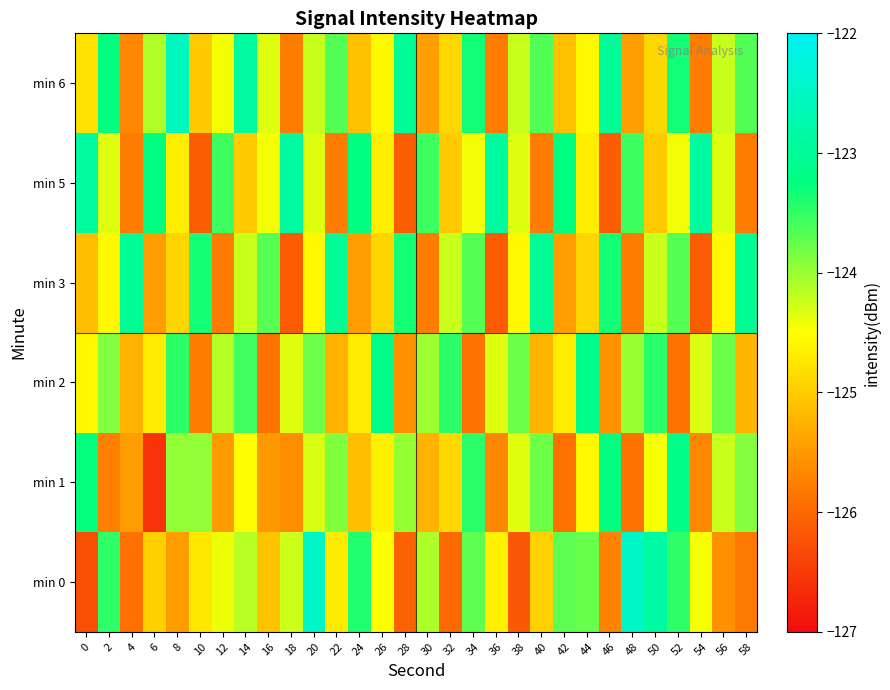

Reading left to right, what are all the values shown in this chart?

min 0: 0=-126.3	2=-123.5	4=-125.9	6=-125.0	8=-125.5	10=-124.7	12=-124.4	14=-124.1	16=-125.1	18=-124.2	20=-122.5	22=-124.7	24=-123.4	26=-124.5	28=-126.1	30=-124.1	32=-126.0	34=-123.7	36=-124.6	38=-126.2	40=-124.9	42=-123.7	44=-123.7	46=-125.7	48=-122.5	50=-122.9	52=-123.5	54=-124.5	56=-125.6	58=-125.8
min 1: 0=-123.3	2=-125.7	4=-125.4	6=-126.6	8=-124.0	10=-124.0	12=-125.5	14=-124.5	16=-125.5	18=-125.6	20=-124.3	22=-123.9	24=-125.1	26=-124.7	28=-124.0	30=-125.2	32=-124.9	34=-123.5	36=-125.7	38=-124.3	40=-123.8	42=-125.9	44=-124.6	46=-123.2	48=-125.9	50=-124.5	52=-123.1	54=-125.7	56=-124.2	58=-123.9
min 2: 0=-124.6	2=-123.9	4=-125.2	6=-124.7	8=-123.5	10=-125.8	12=-124.1	14=-123.6	16=-125.9	18=-124.3	20=-123.8	22=-125.2	24=-124.7	26=-123.1	28=-125.6	30=-124.0	32=-123.5	34=-125.9	36=-124.3	38=-123.8	40=-125.2	42=-124.7	44=-123.1	46=-125.6	48=-124.0	50=-123.4	52=-125.9	54=-124.3	56=-123.8	58=-125.2
min 3: 0=-125.1	2=-124.6	4=-123.0	6=-125.5	8=-124.9	10=-123.3	12=-125.8	14=-124.2	16=-123.7	18=-126.1	20=-124.6	22=-123.0	24=-125.5	26=-124.9	28=-123.3	30=-125.8	32=-124.2	34=-123.7	36=-126.1	38=-124.6	40=-123.0	42=-125.5	44=-124.9	46=-123.3	48=-125.8	50=-124.2	52=-123.7	54=-126.1	56=-124.6	58=-123.0
min 5: 0=-122.9	2=-124.3	4=-125.8	6=-123.2	8=-124.7	10=-126.1	12=-123.6	14=-125.0	16=-124.4	18=-122.9	20=-124.3	22=-125.8	24=-123.2	26=-124.7	28=-126.1	30=-123.6	32=-125.0	34=-124.4	36=-122.9	38=-124.3	40=-125.8	42=-123.2	44=-124.7	46=-126.1	48=-123.6	50=-125.0	52=-124.4	54=-122.9	56=-124.3	58=-125.8
min 6: 0=-124.8	2=-123.2	4=-125.7	6=-124.1	8=-122.6	10=-125.0	12=-124.4	14=-122.9	16=-124.3	18=-125.8	20=-124.2	22=-123.7	24=-125.1	26=-124.6	28=-123.0	30=-125.4	32=-124.9	34=-123.3	36=-125.8	38=-124.2	40=-123.7	42=-125.1	44=-124.6	46=-123.0	48=-125.4	50=-124.9	52=-123.3	54=-125.8	56=-124.2	58=-123.7